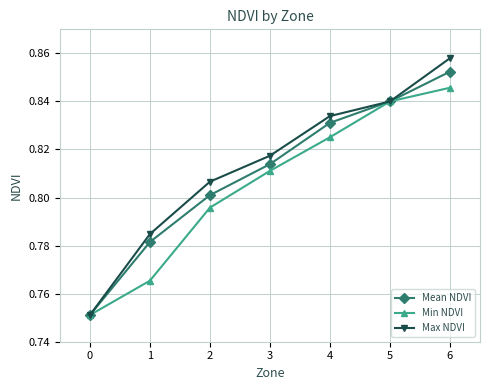

Which category has the highest value in the Min NDVI series?

6